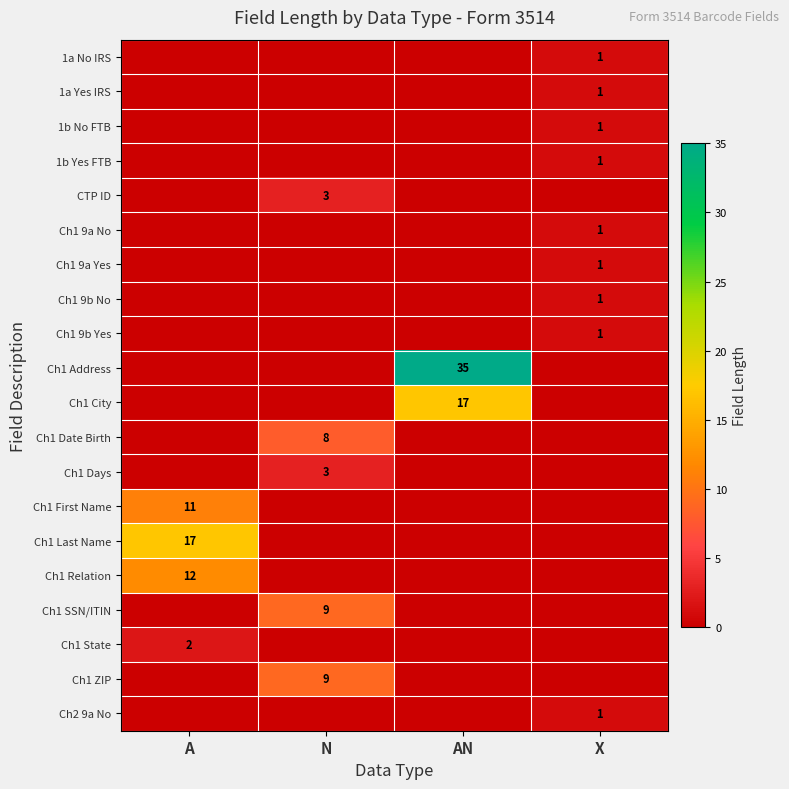

Is it true that Ch1 Days equals 1 at N?

False